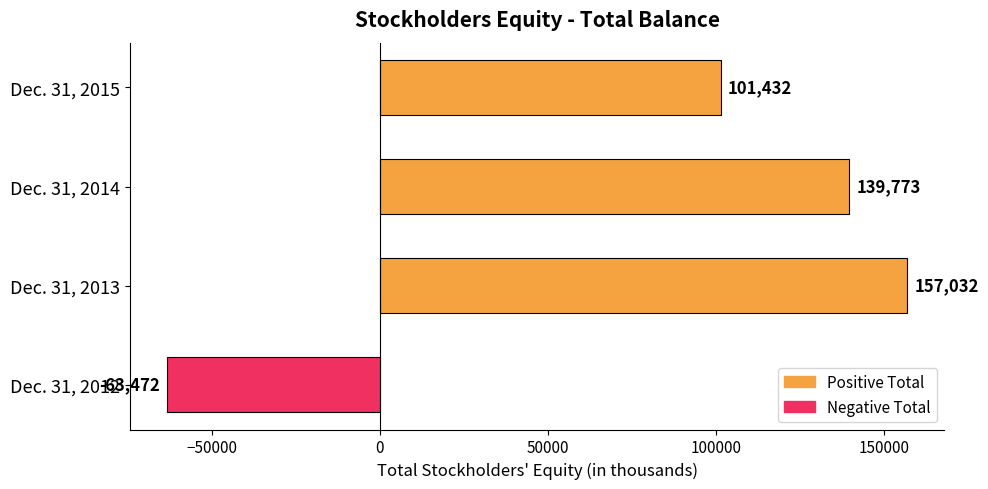

What is the sum of all values?

334765